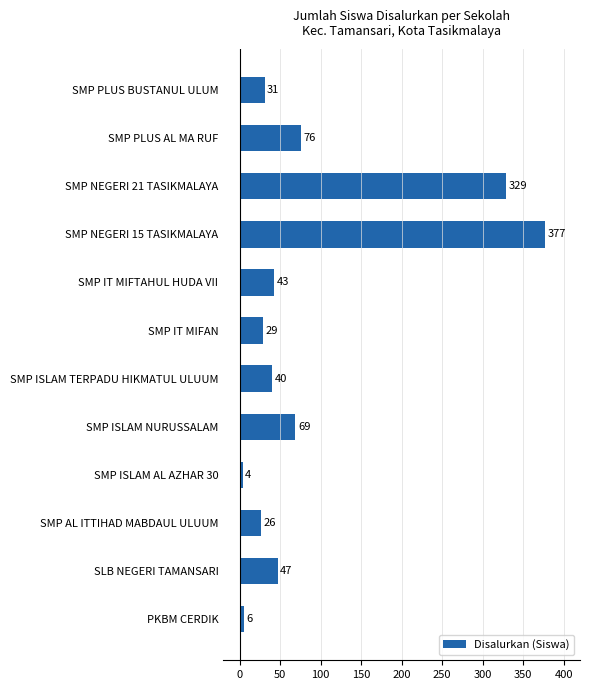

Rank the categories by value from lowest to highest.

SMP ISLAM AL AZHAR 30, PKBM CERDIK, SMP AL ITTIHAD MABDAUL ULUUM, SMP IT MIFAN, SMP PLUS BUSTANUL ULUM, SMP ISLAM TERPADU HIKMATUL ULUUM, SMP IT MIFTAHUL HUDA VII, SLB NEGERI TAMANSARI, SMP ISLAM NURUSSALAM, SMP PLUS AL MA RUF, SMP NEGERI 21 TASIKMALAYA, SMP NEGERI 15 TASIKMALAYA